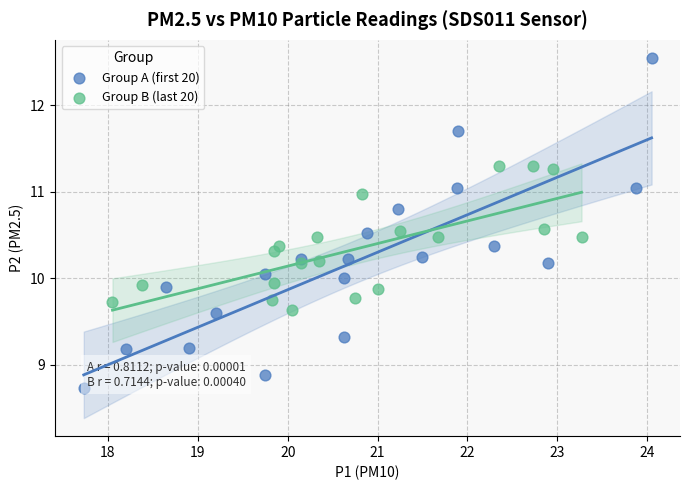

What are all the series names shown in the legend?

Group A (first 20), Group B (last 20)